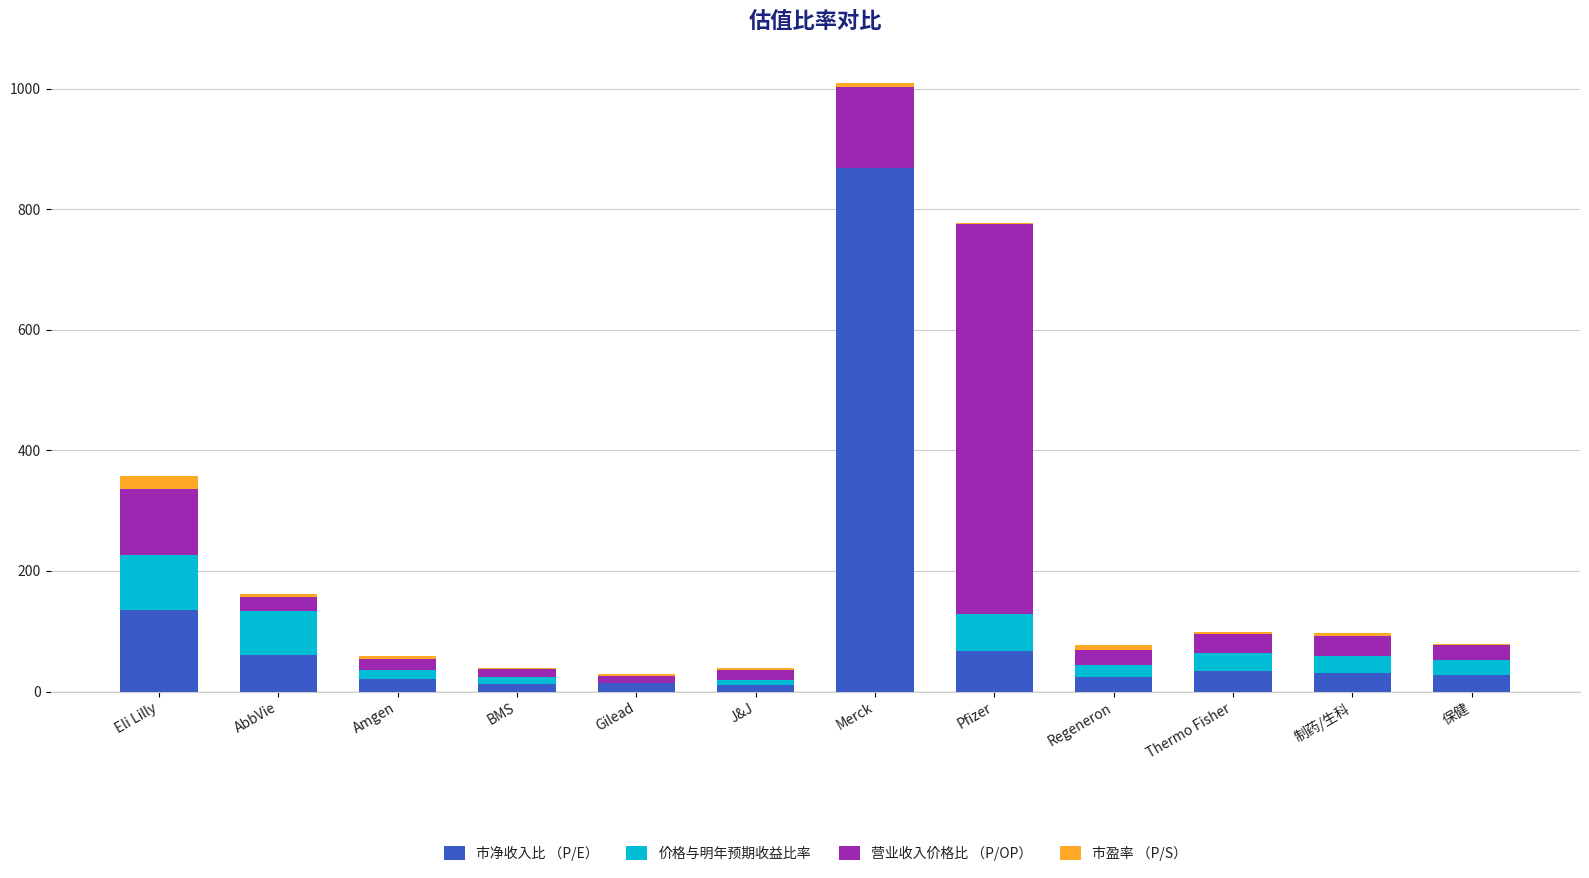

At which category is the sum across all series the highest?

Merck